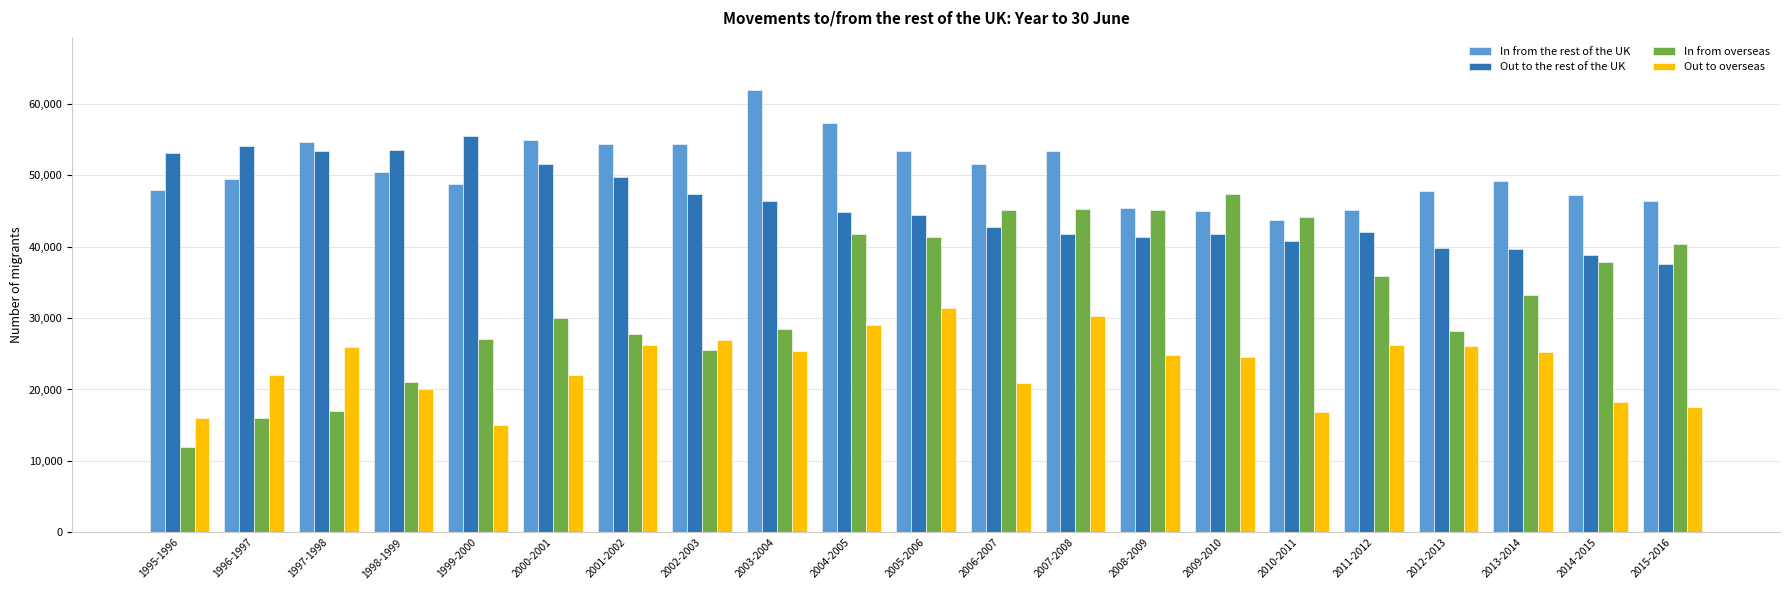

List the series in order of their peak value, lowest first.

Out to overseas, In from overseas, Out to the rest of the UK, In from the rest of the UK